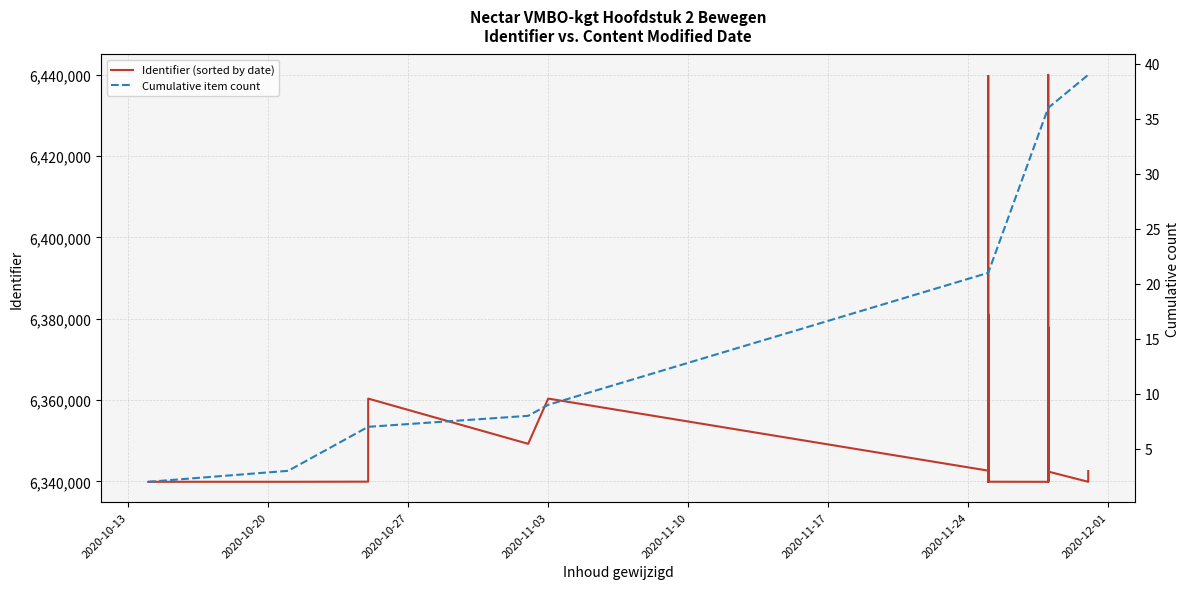

Rank the series by their maximum value, from highest to lowest.

Identifier (sorted by date), Cumulative item count